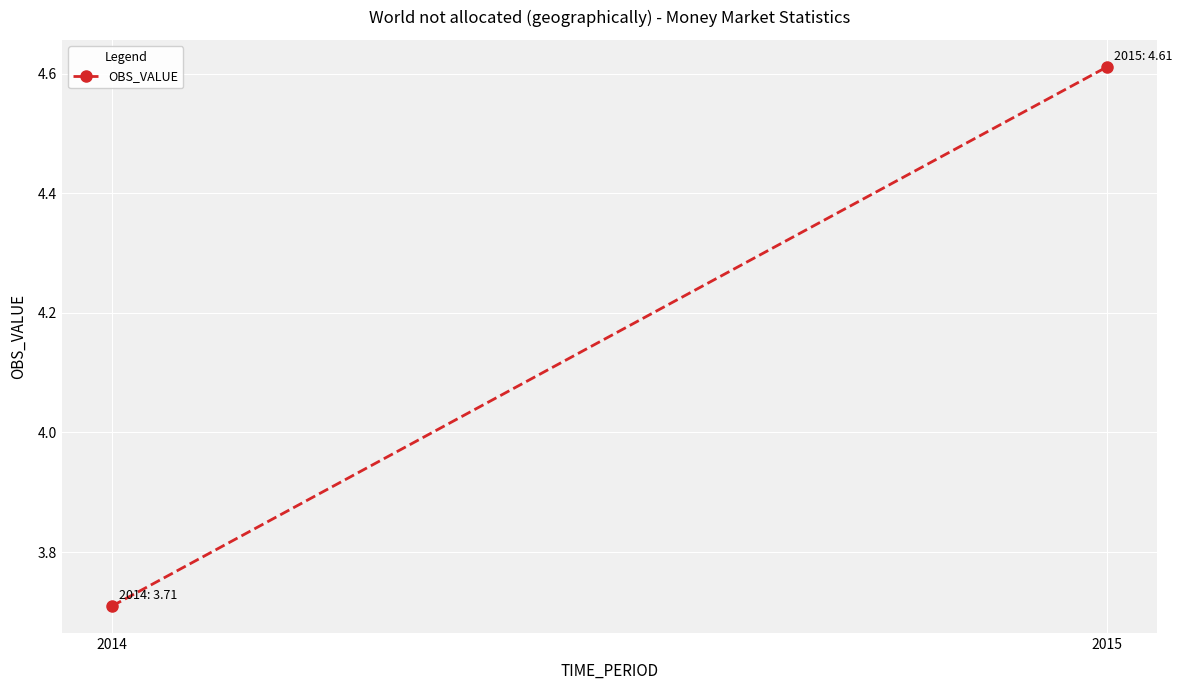

What is the approximate value at 2015?

4.6